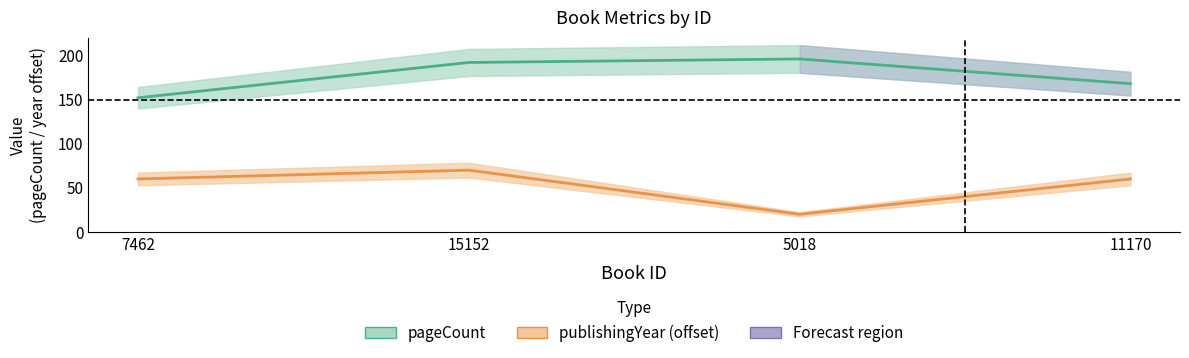

Reading left to right, list all the values displayed in this chart.

pageCount: 152	192	196	168
publishingYear: 60	70	20	60